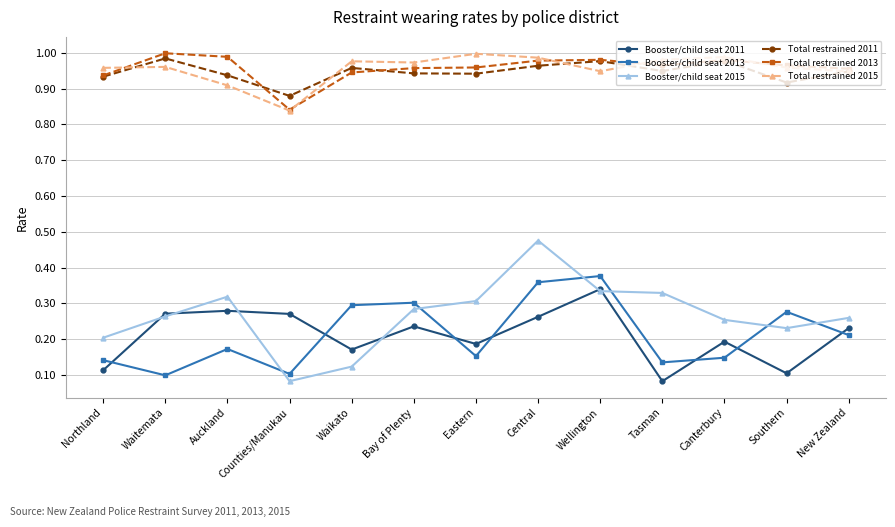

Where is the first local minimum for Total restrained 2013?

Counties/Manukau